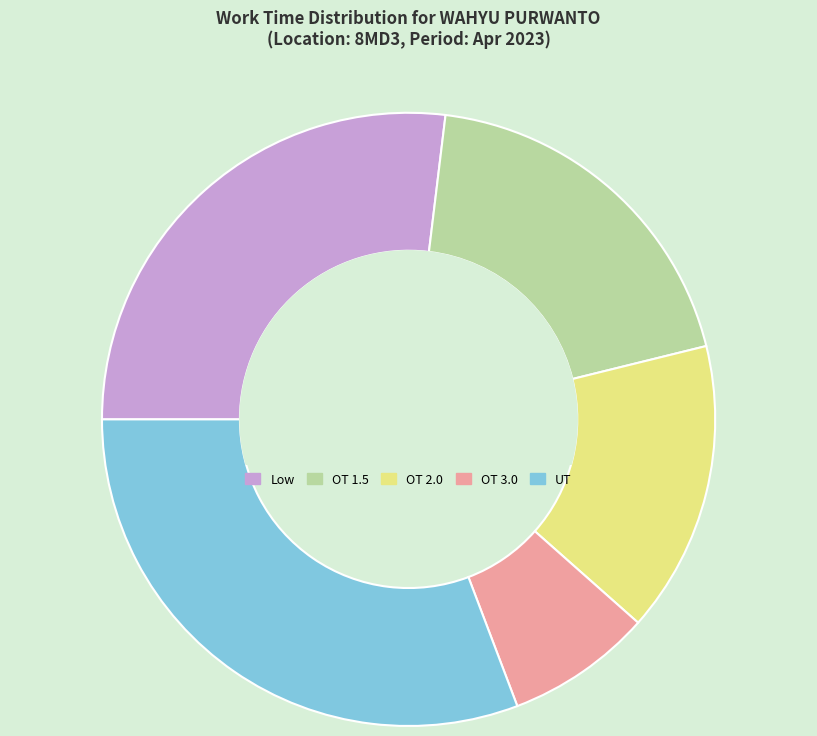

Is it true that OT 2.0 is 15% of the pie?

True